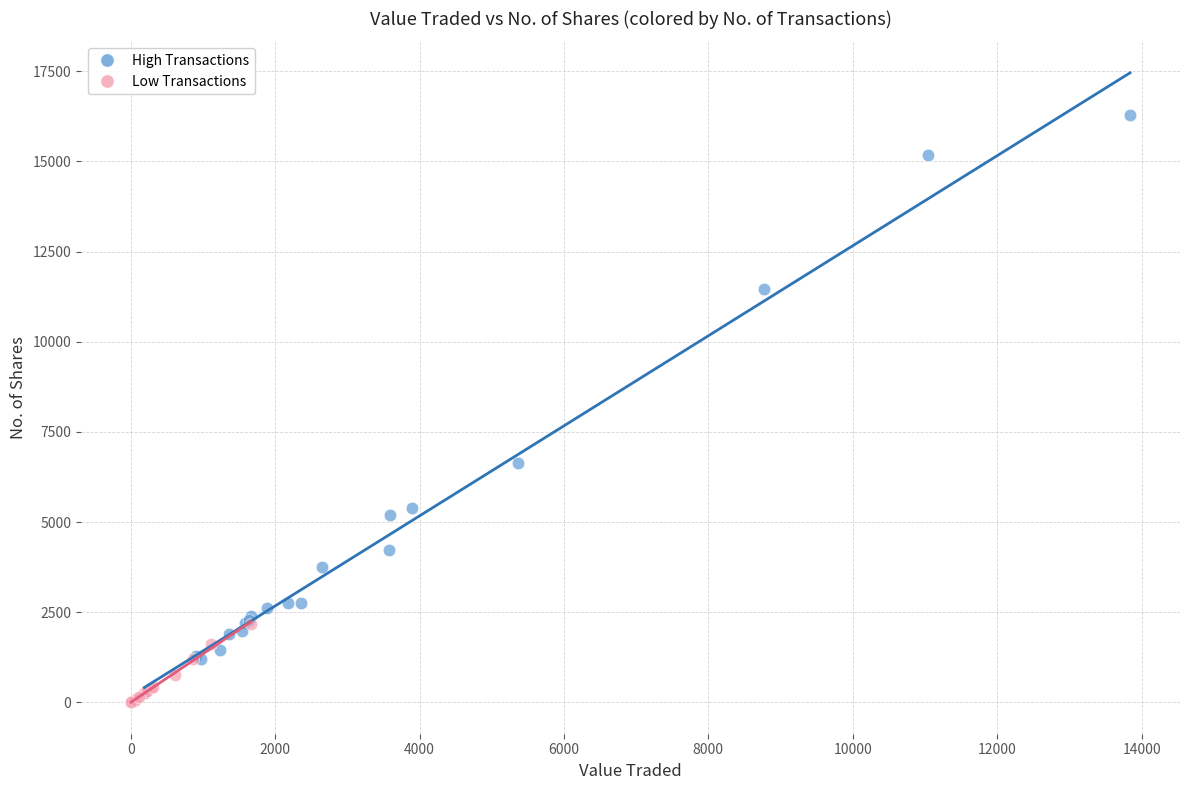

Which series has the largest Y range (max minus min)?

High Transactions